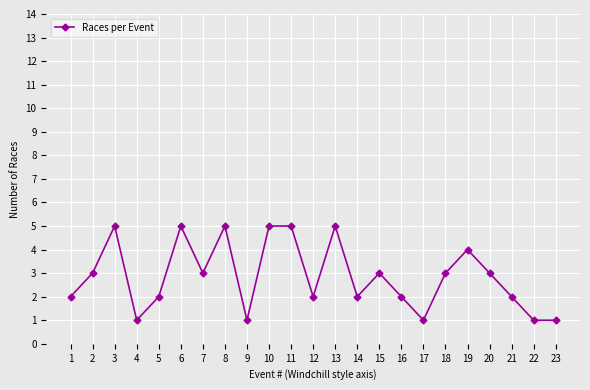

How many values are between 2 and 5?

18